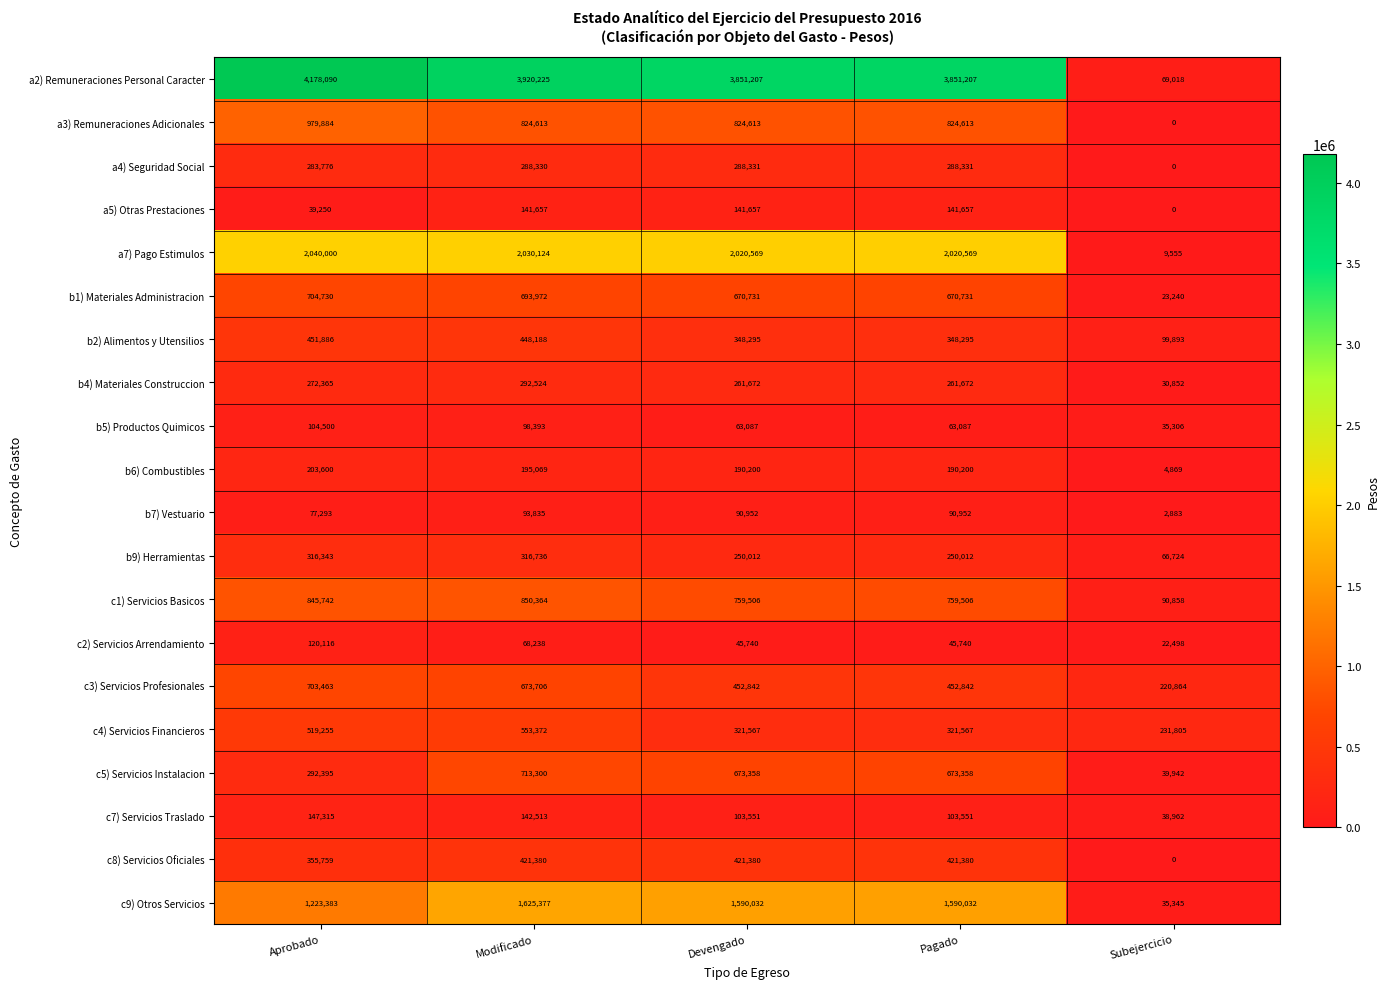

List the series in order of their peak value, highest first.

a2) Remuneraciones Personal Caracter, a7) Pago Estimulos, c9) Otros Servicios, a3) Remuneraciones Adicionales, c1) Servicios Basicos, c5) Servicios Instalacion, b1) Materiales Administracion, c3) Servicios Profesionales, c4) Servicios Financieros, b2) Alimentos y Utensilios, c8) Servicios Oficiales, b9) Herramientas, b4) Materiales Construccion, a4) Seguridad Social, b6) Combustibles, c7) Servicios Traslado, a5) Otras Prestaciones, c2) Servicios Arrendamiento, b5) Productos Quimicos, b7) Vestuario